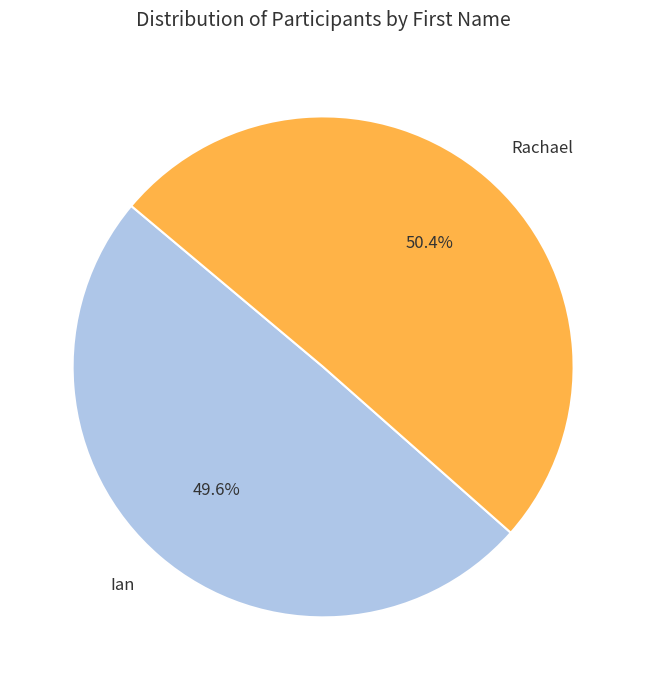

Combined, what portion of the pie is Ian and Rachael?

100.0%